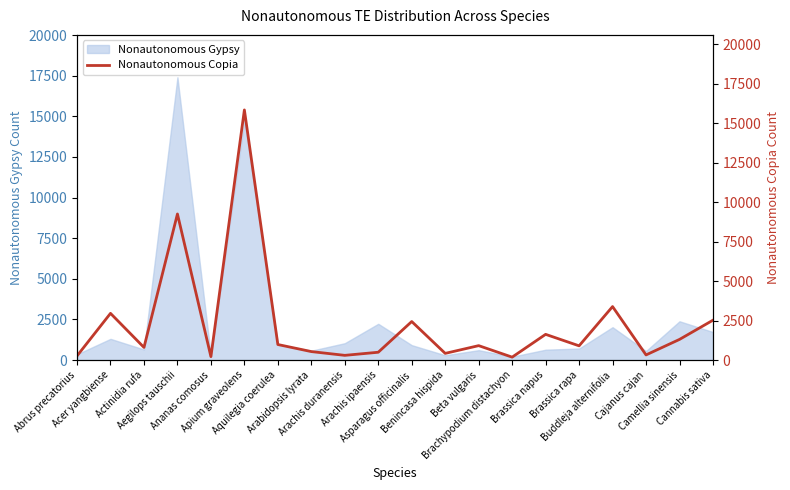

Which category has the lowest value across all series?

Brachypodium distachyon